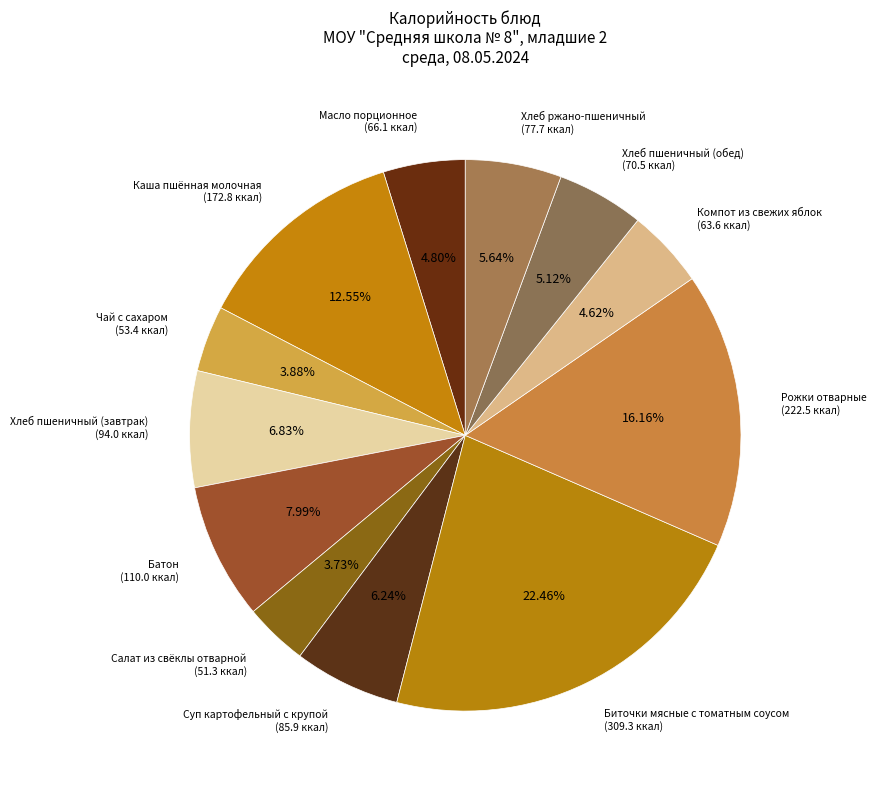

Do Чай с сахаром and Батон together represent more than half of the pie?

No